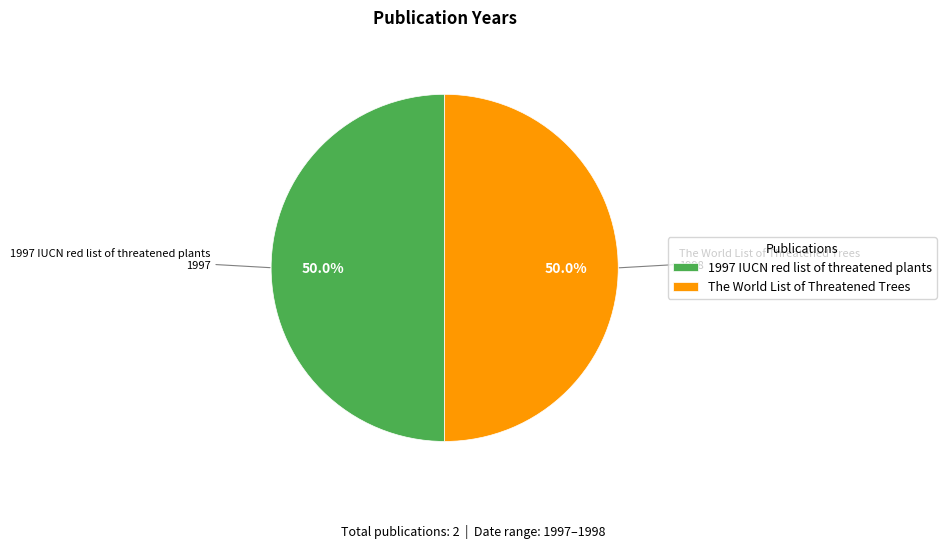

To the nearest percent, what is the average slice percentage?

50%